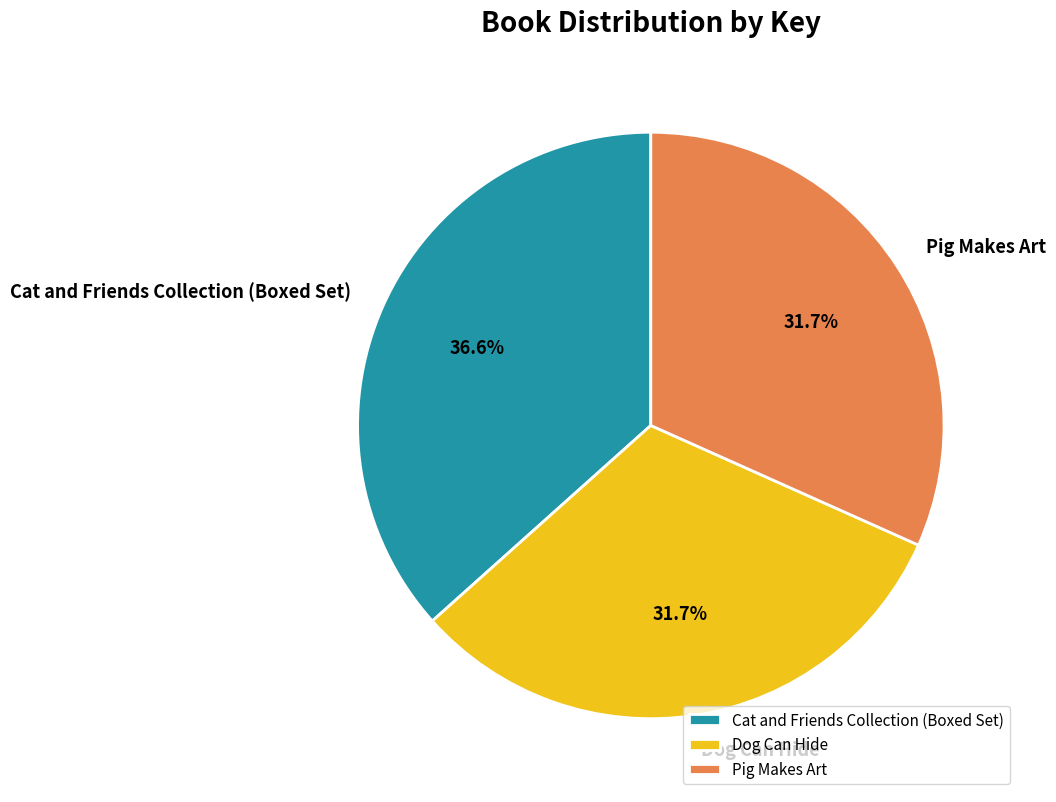

To the nearest percent, what portion does Cat and Friends Collection (Boxed Set) represent?

37%